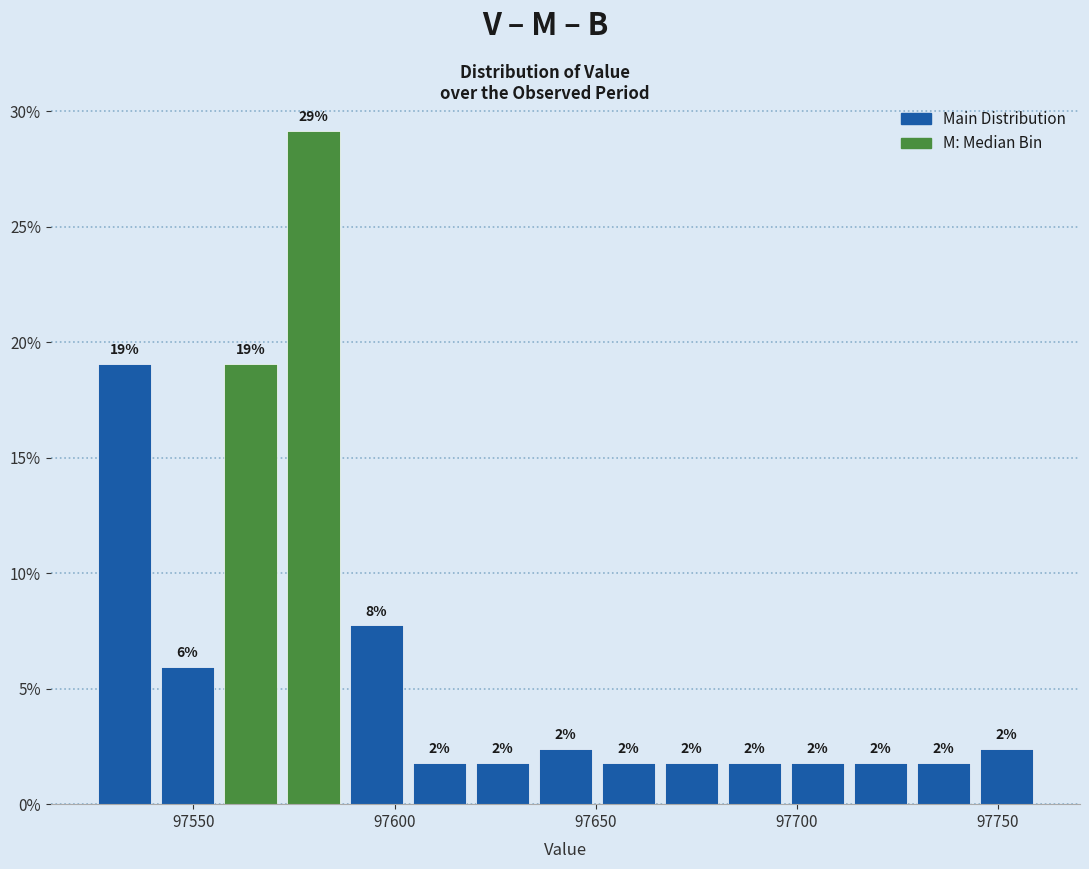

Around what value on the x-axis is the tallest bar? Give the approximate position of its centre, as read against the axis.

97580